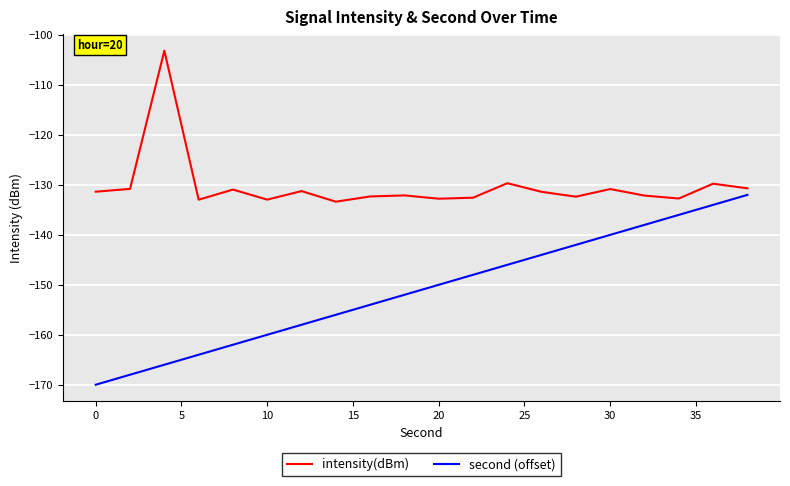

Which series has the largest total across all categories?

intensity(dBm)